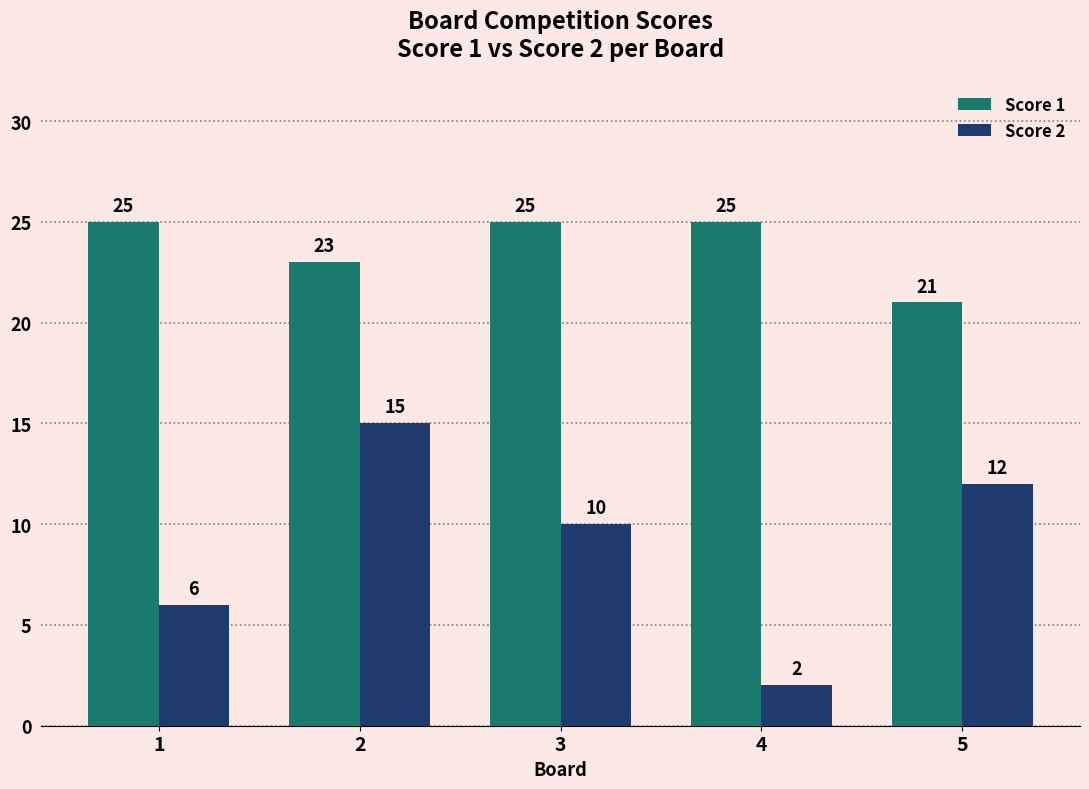

Where is Score 2 nearest to the value 8?

1